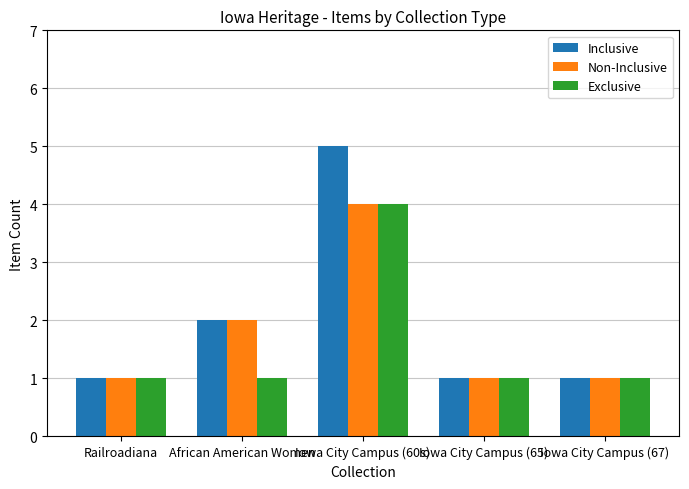

What is the minimum value shown in the chart?

1